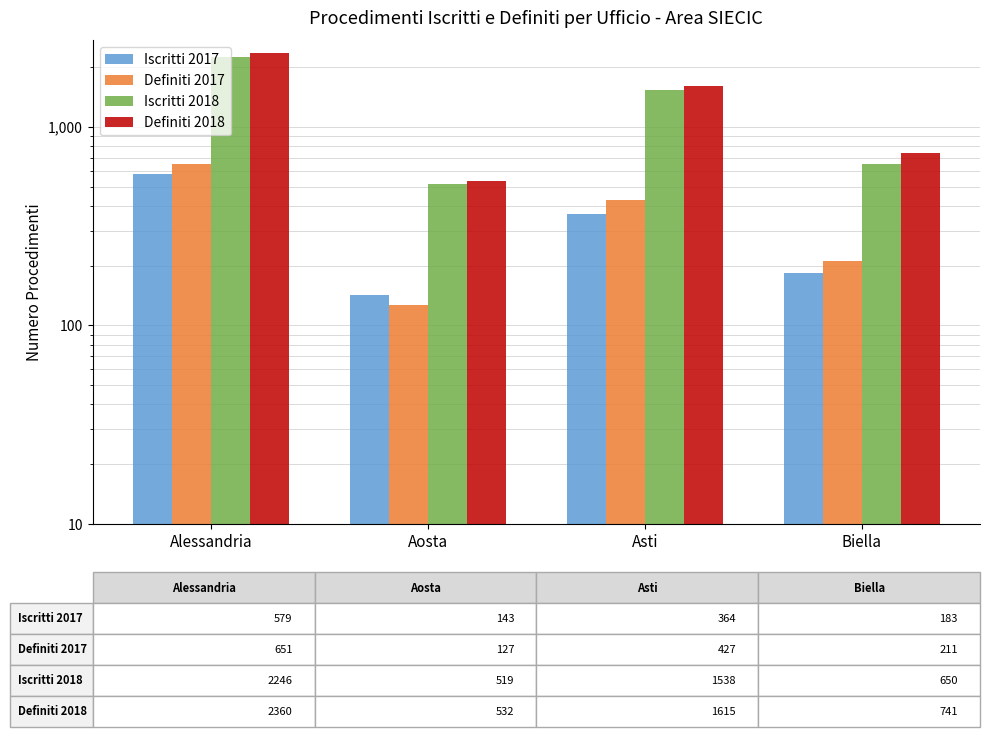

What is the difference between the maximum and minimum values in the Definiti 2018 series?

1828